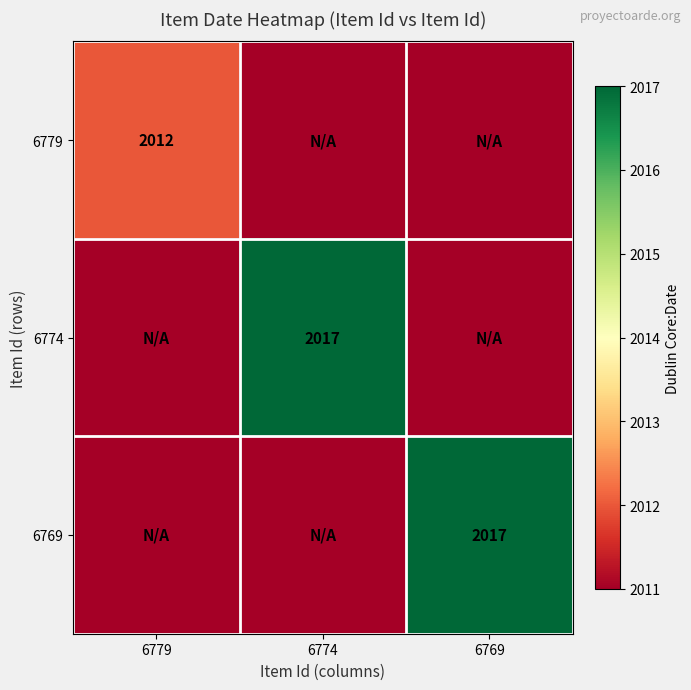

The 6769 series shows 3436 at 6769. True or false?

False